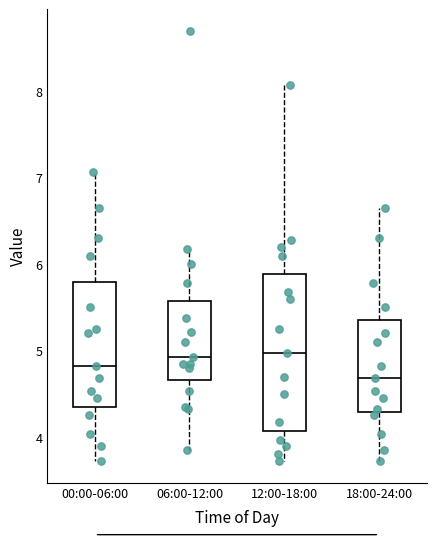

Reading left to right, read every box against the y-axis: the position of its median line, the range the box covers, and the ends of its whiskers. The values are not printed on the chart, so give them approximately, as read against the axis.

00:00-06:00: median 4.8, box 4.4 to 5.8, whiskers 3.7 to 7.1
06:00-12:00: median 4.9, box 4.7 to 5.6, whiskers 3.9 to 6.2
12:00-18:00: median 5.0, box 4.1 to 5.9, whiskers 3.7 to 8.1
18:00-24:00: median 4.7, box 4.3 to 5.4, whiskers 3.7 to 6.7